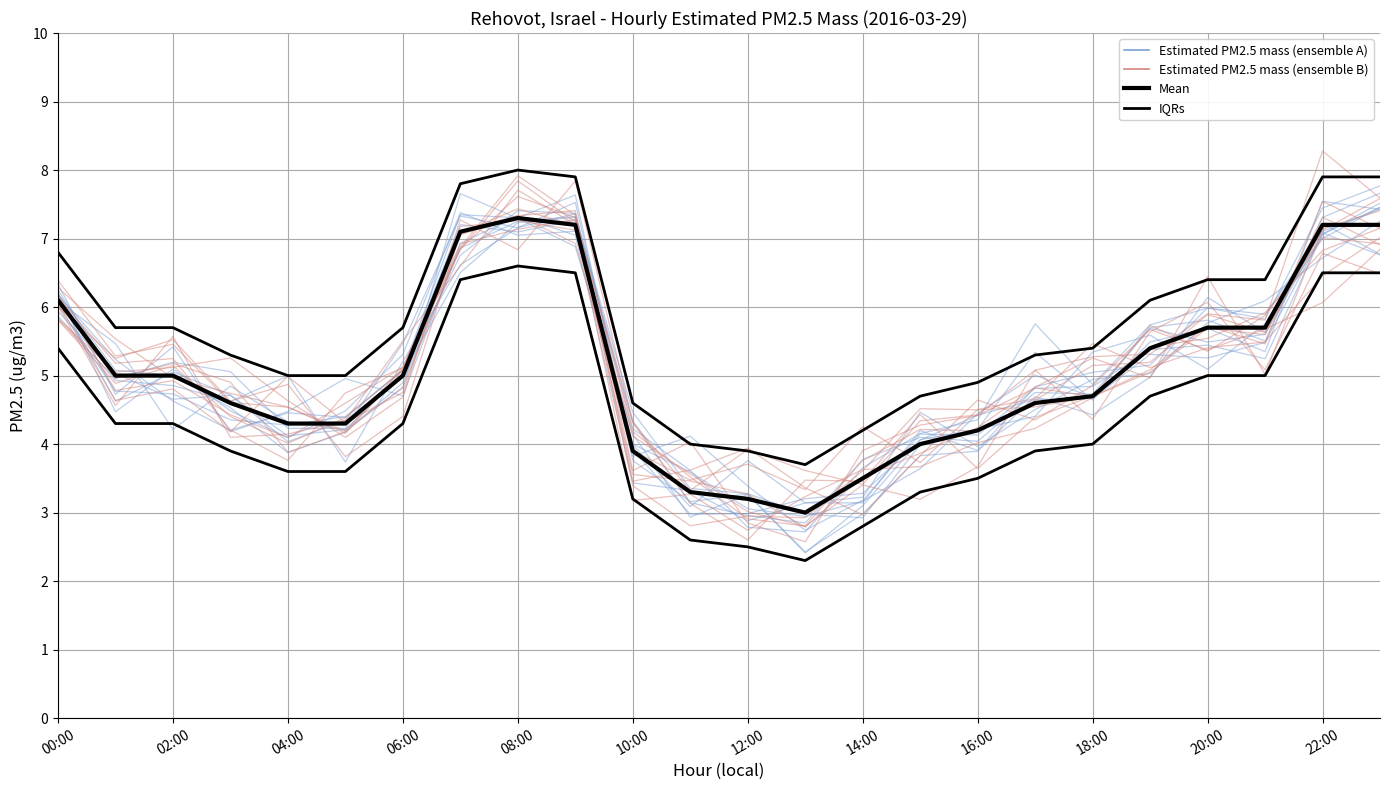

What is the difference between the second highest and minimum values in the Estimated PM2.5 mass (ensemble B) series?

4.4